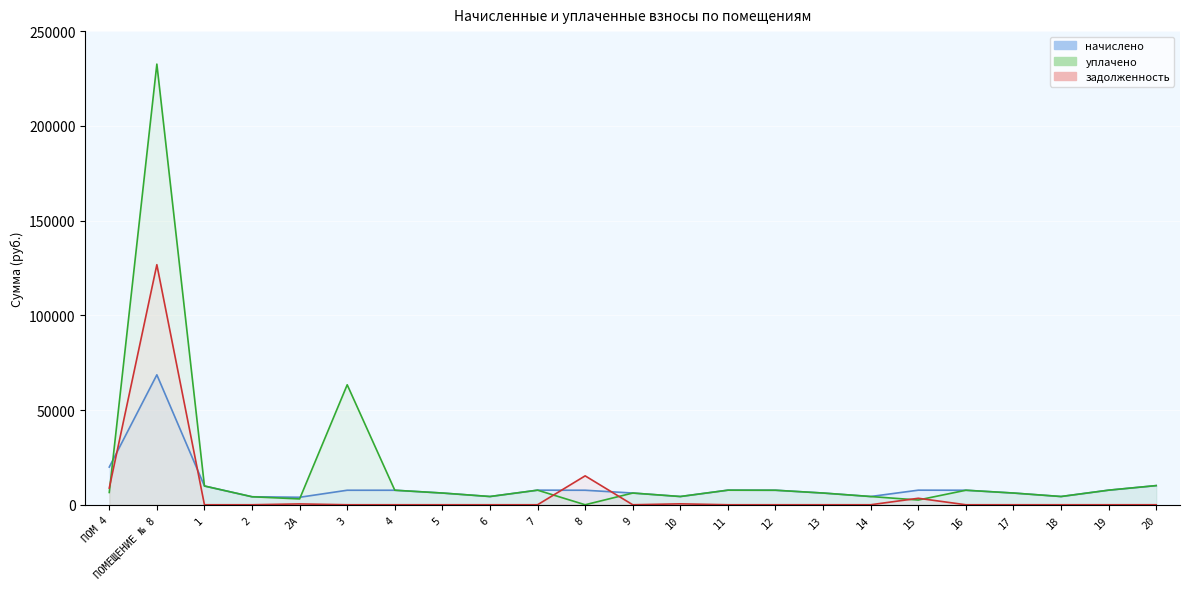

How many data points in начислено are less than 7663?

10